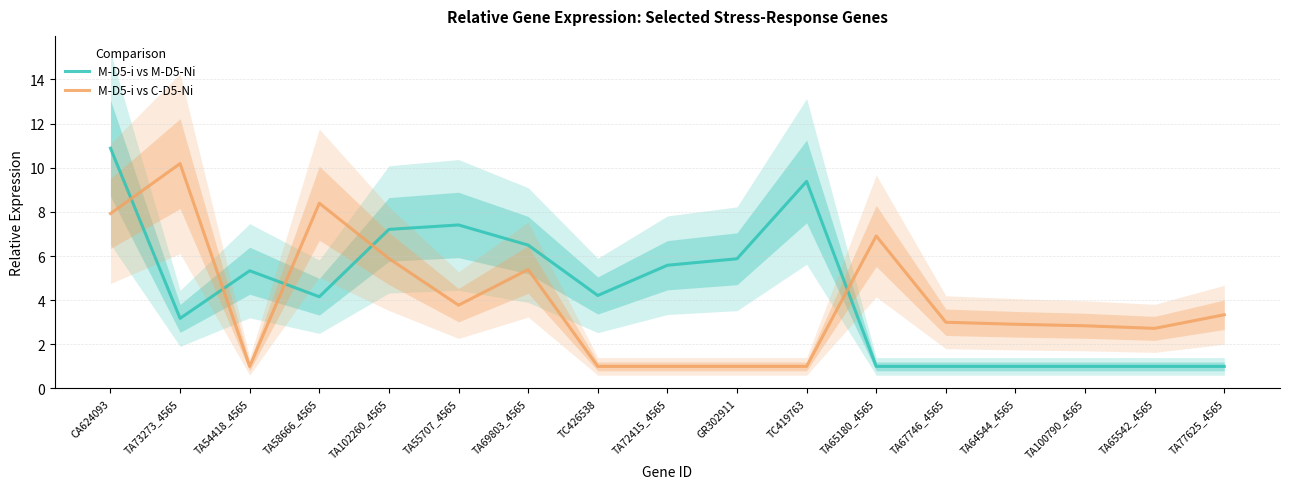

How many lines are shown in the chart?

2